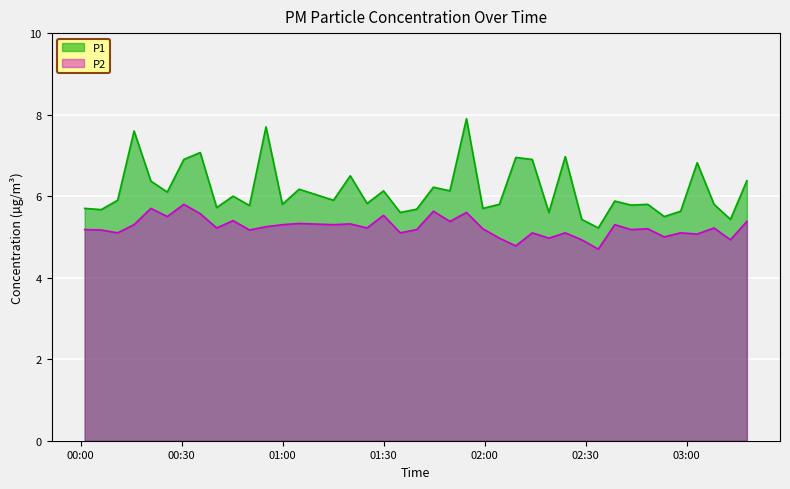

Read the P2 value at 2023-06-14T01:29:56.

5.5